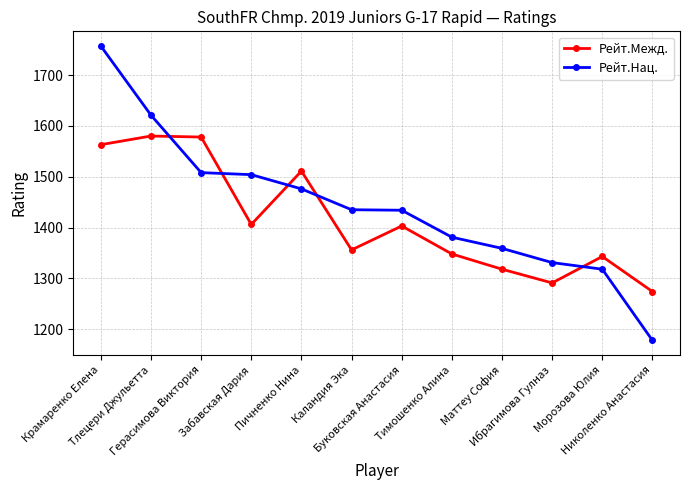

What is the average value of the Рейт.Нац. series?

1442